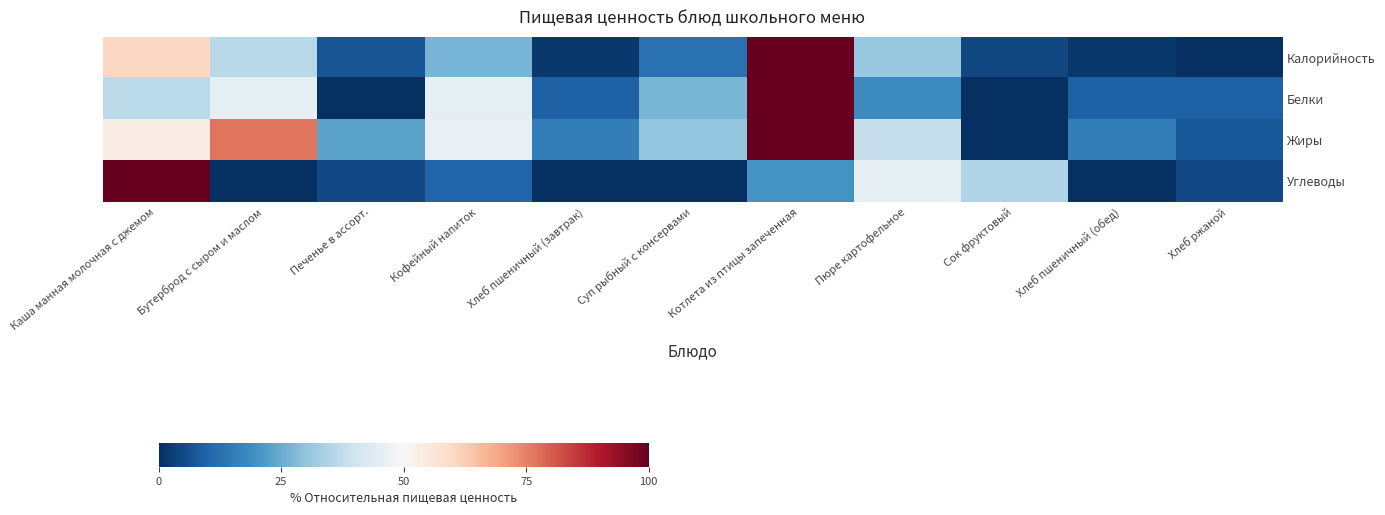

What is the total value across all series at Кофейный напиток?

1.3